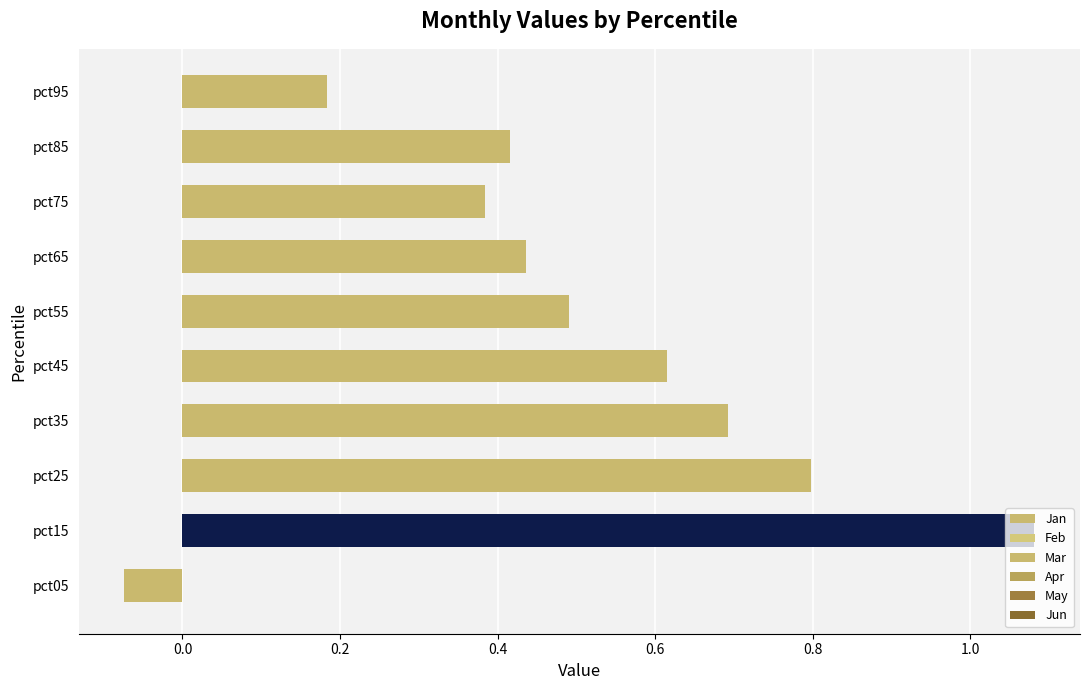

At which label is the value closest to 0?

pct05